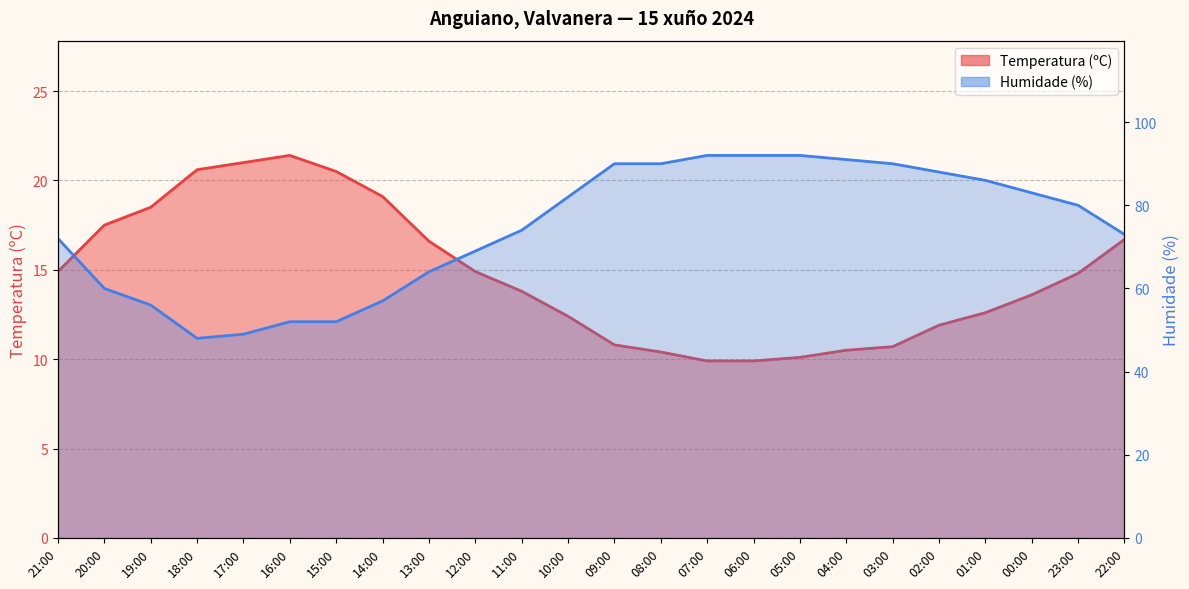

At which category does the chart reach its minimum across all series?

07:00